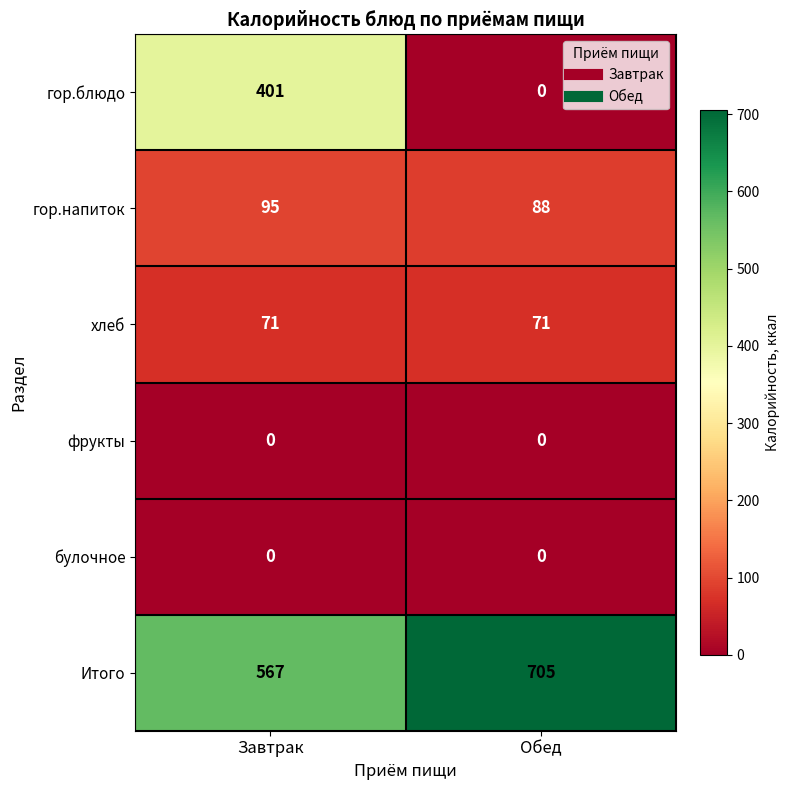

Reading left to right, extract all data points from this chart.

гор.блюдо: 401	0
гор.напиток: 95	88
хлеб: 71	71
фрукты: 0	0
булочное: 0	0
Итого: 567	705